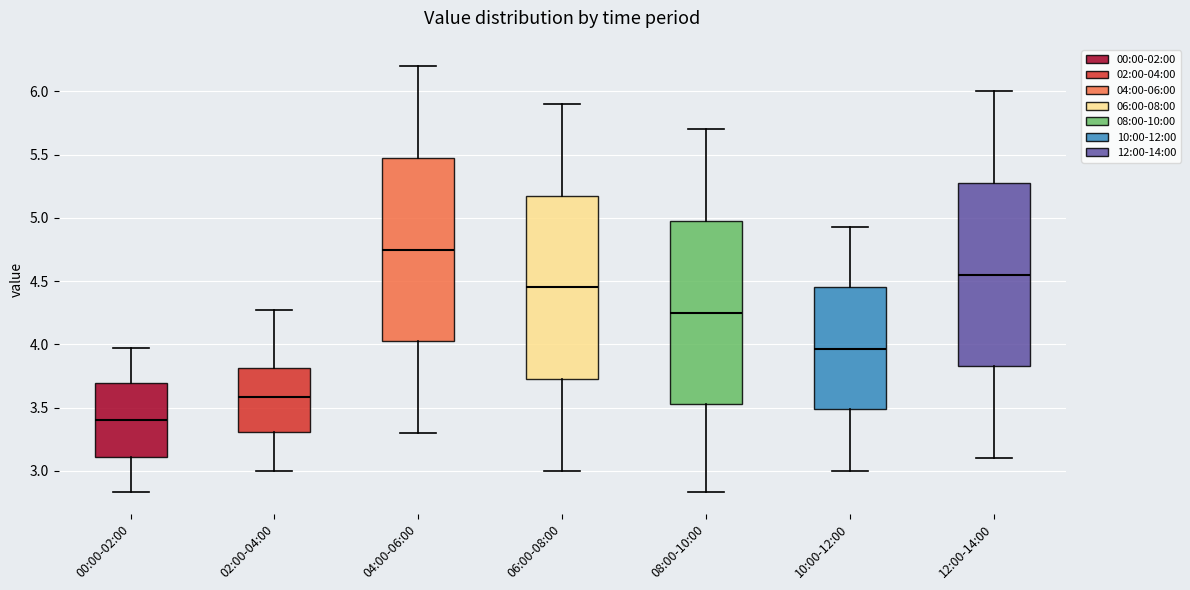

Reading left to right, read every box against the y-axis: the position of its median line, the range the box covers, and the ends of its whiskers. The values are not printed on the chart, so give them approximately, as read against the axis.

00:00-02:00: median 3.40, box 3.10 to 3.70, whiskers 2.85 to 3.95
02:00-04:00: median 3.60, box 3.30 to 3.80, whiskers 3.00 to 4.25
04:00-06:00: median 4.75, box 4.05 to 5.50, whiskers 3.30 to 6.20
06:00-08:00: median 4.45, box 3.75 to 5.20, whiskers 3.00 to 5.90
08:00-10:00: median 4.25, box 3.55 to 5.00, whiskers 2.85 to 5.70
10:00-12:00: median 3.95, box 3.50 to 4.45, whiskers 3.00 to 4.95
12:00-14:00: median 4.55, box 3.85 to 5.30, whiskers 3.10 to 6.00